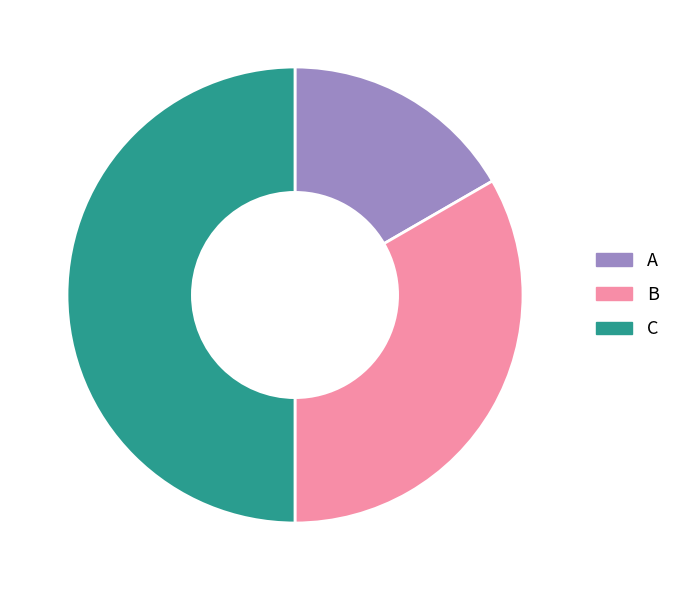

Which has a higher value, C or B?

C